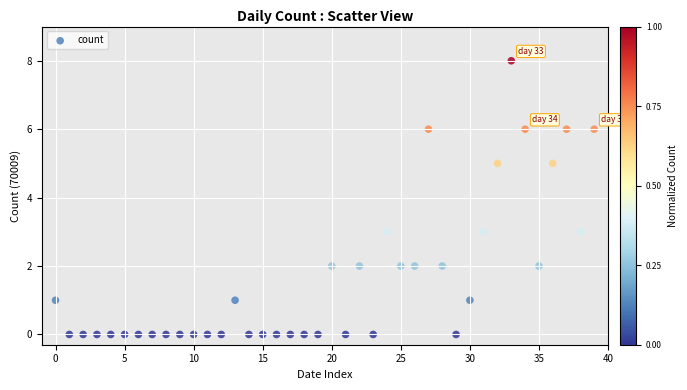

What is the range of Y values (max minus min)?

8